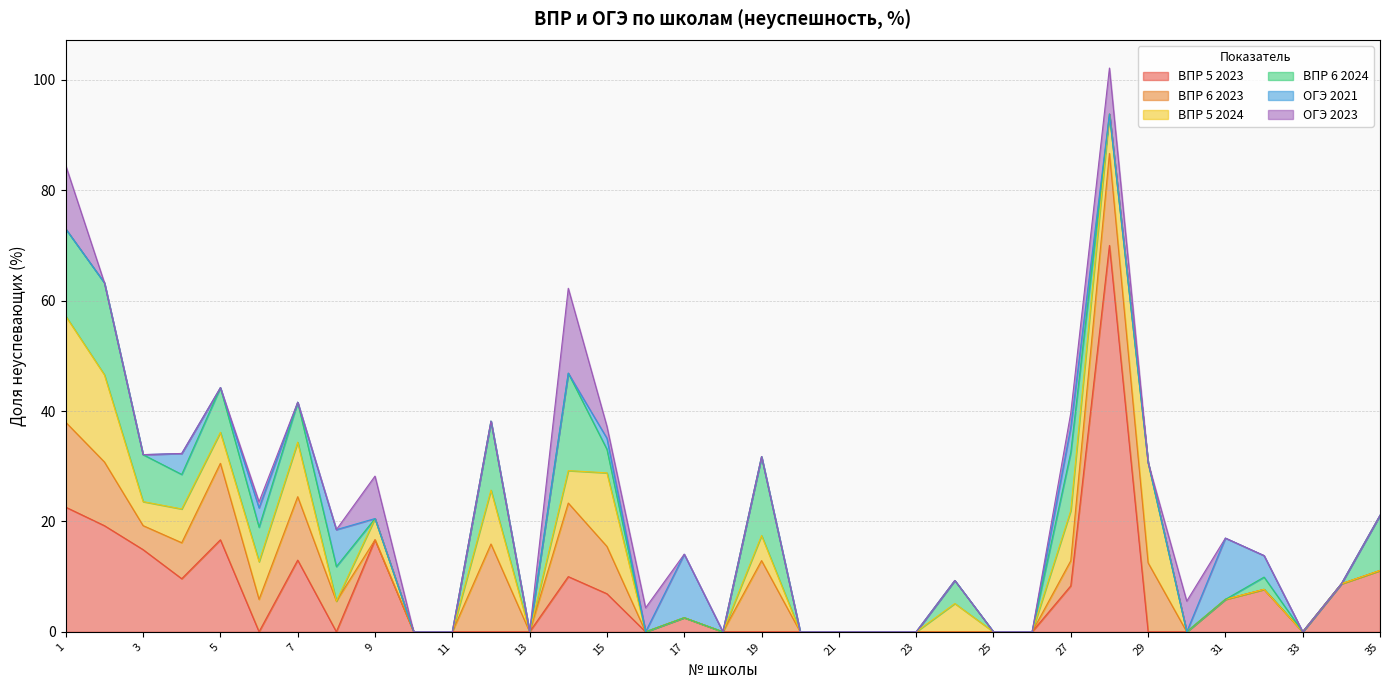

What is the total value across all series at 1?

84.5